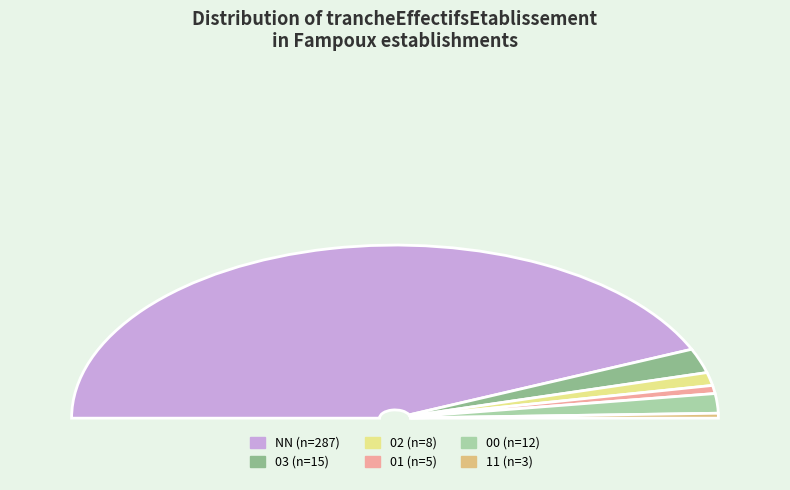

Which has a higher value, NN or 03?

NN